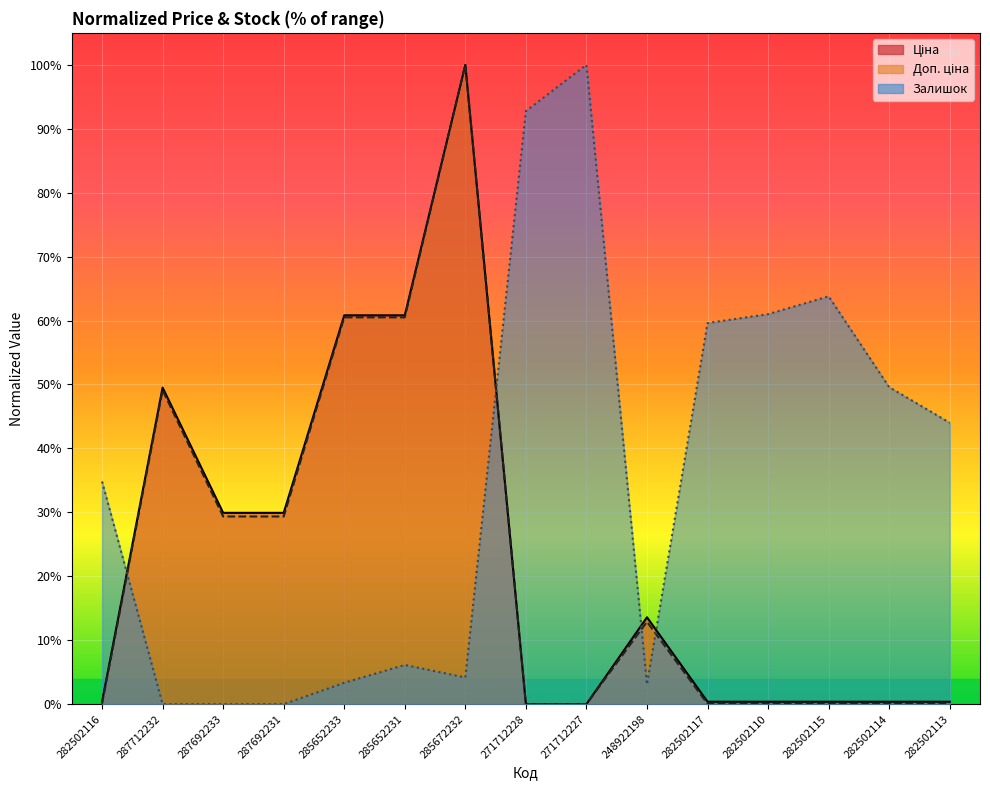

Reading left to right, extract all data points from this chart.

Ціна: 282502116=0.4	287712232=49.5	287692233=29.9	287692231=29.9	285652233=60.8	285652231=60.8	285672232=100.0	271712228=0.0	271712227=0.0	248922198=13.6	282502117=0.4	282502110=0.4	282502115=0.4	282502114=0.4	282502113=0.4
Доп. ціна: 282502116=0.0	287712232=49.1	287692233=29.4	287692231=29.4	285652233=60.5	285652231=60.5	285672232=100.0	271712228=0.0	271712227=0.0	248922198=12.9	282502117=0.0	282502110=0.0	282502115=0.0	282502114=0.0	282502113=0.0
Залишок: 282502116=34.8	287712232=0.0	287692233=0.0	287692231=0.0	285652233=3.3	285652231=6.1	285672232=4.2	271712228=92.8	271712227=100.0	248922198=3.1	282502117=59.6	282502110=61.0	282502115=63.8	282502114=49.6	282502113=44.0